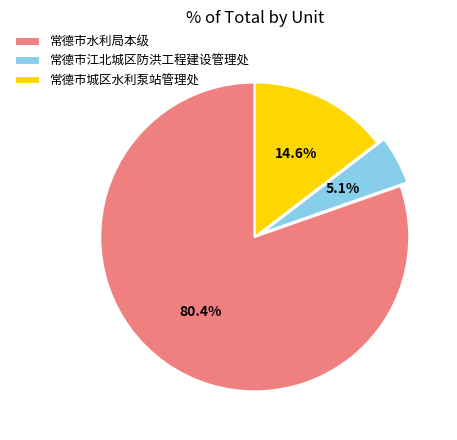

What percentage is the 常德市江北城区防洪工程建设管理处 slice, to the nearest percent?

5%